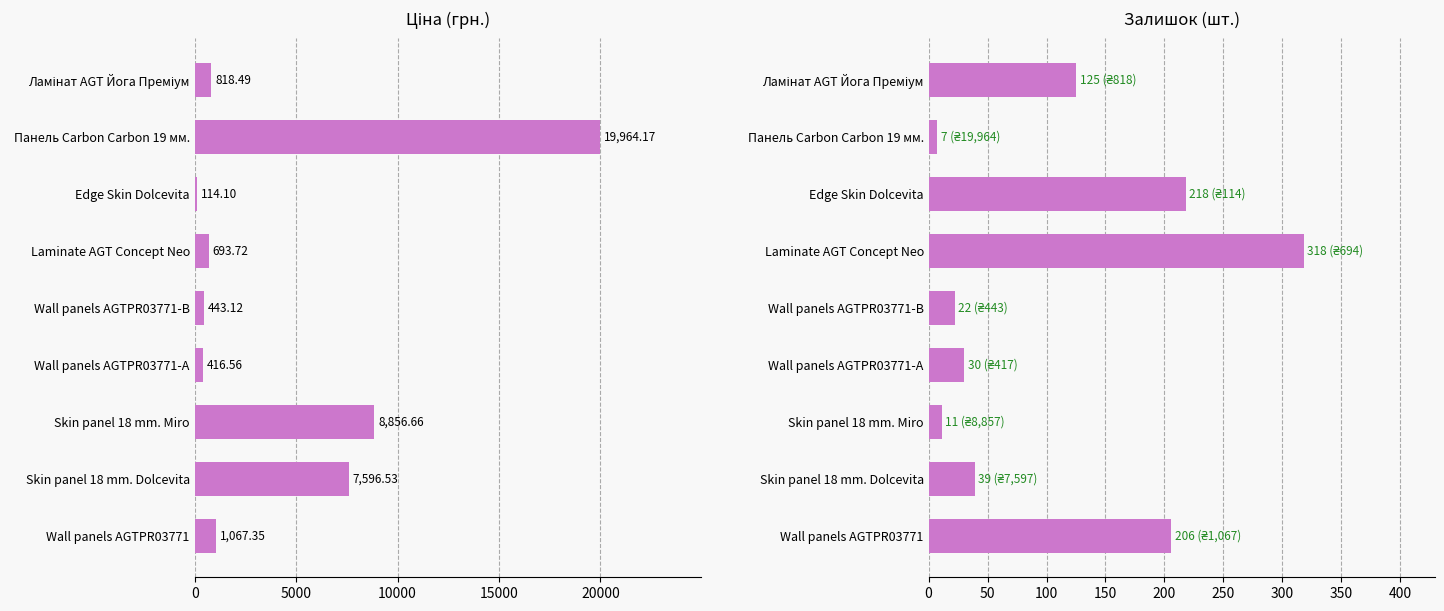

At Панель Carbon Carbon 19 мм., list the series in order from smallest to largest.

Залишок, Ціна